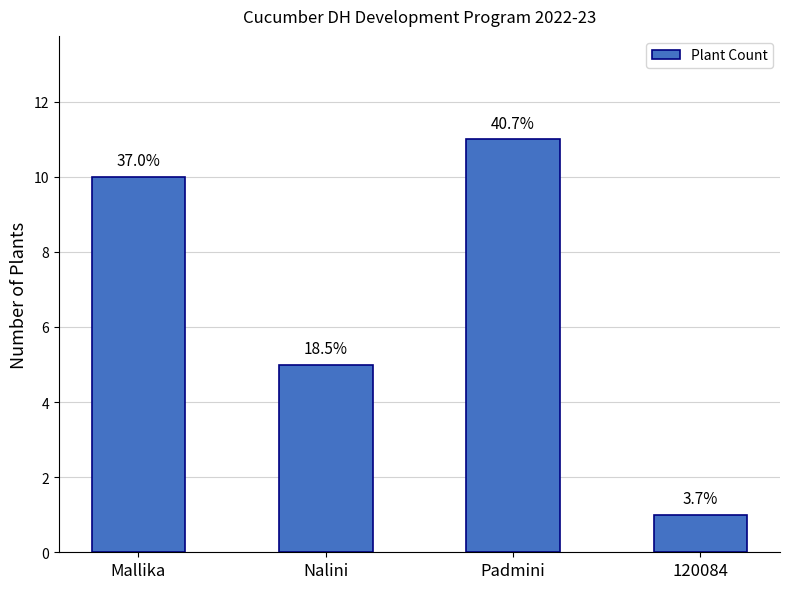

At which label is the value closest to 6?

Nalini